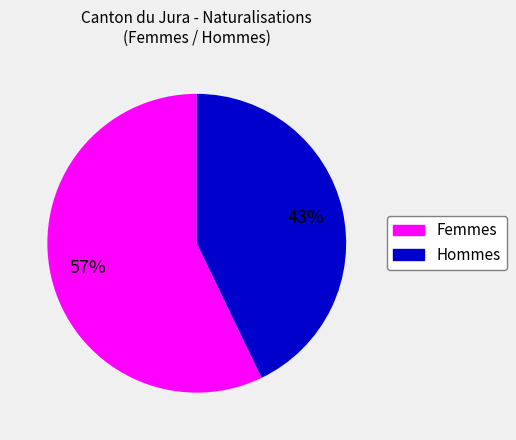

Does any single category account for the majority?

Yes